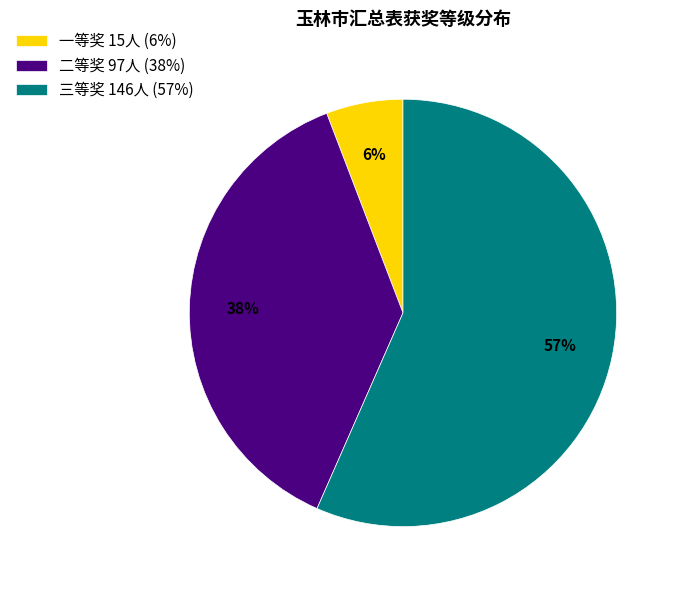

What is the smallest slice in the pie chart?

一等奖